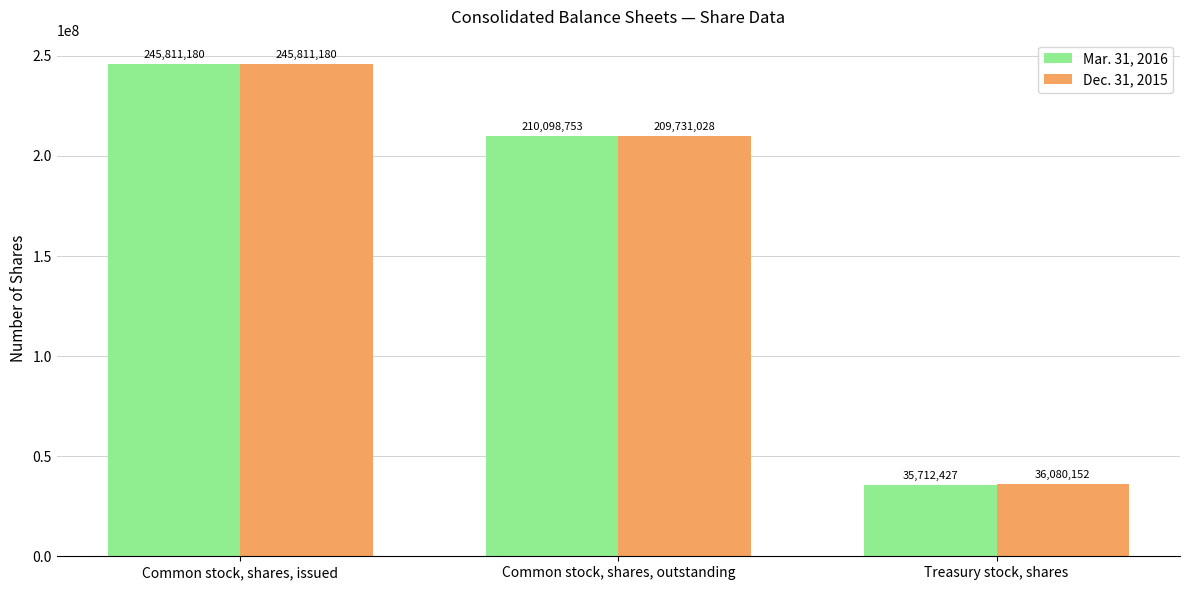

What is the total value across all series at Common stock, shares, outstanding?

419829781